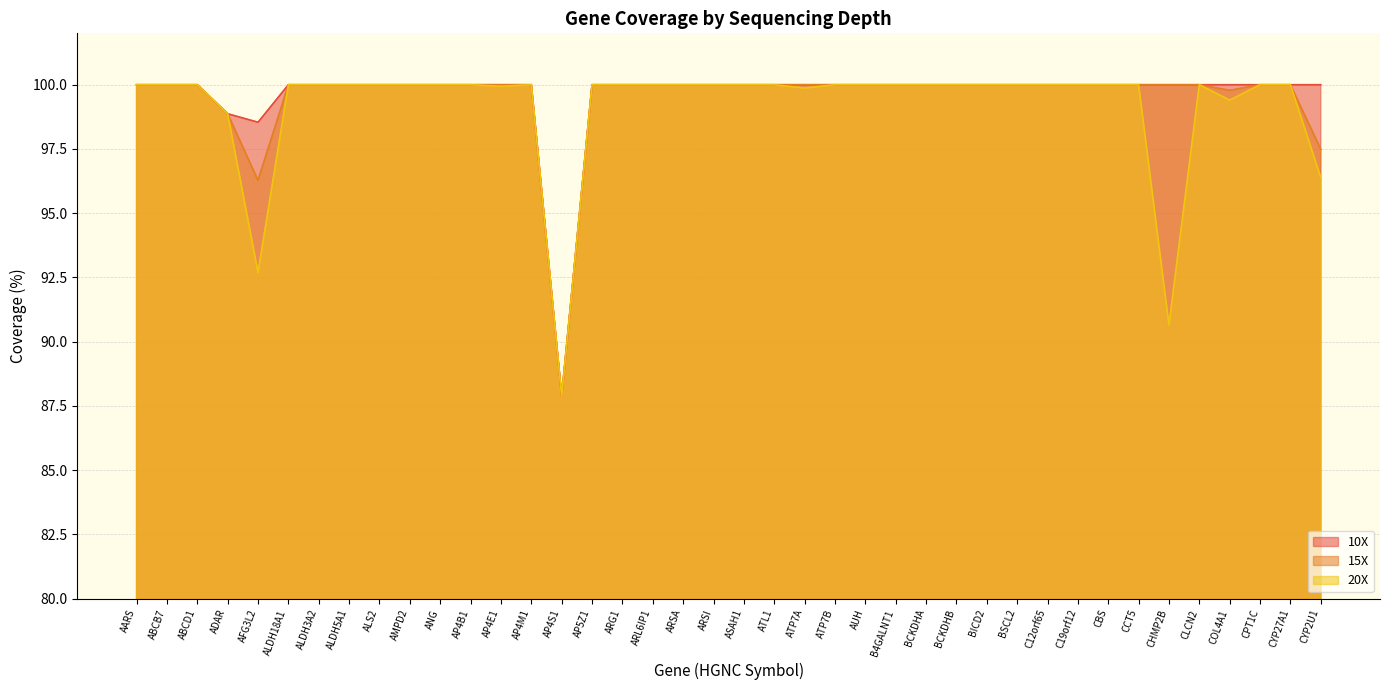

How many values in the 20X series are below 100?

8